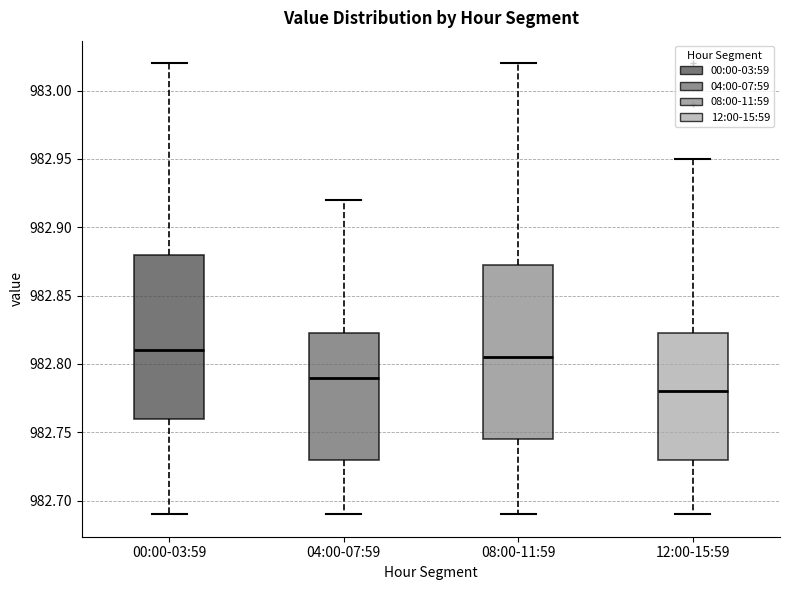

Reading left to right, transcribe this box plot: for each box, give where its median line is, the range the box spans, and where its two whiskers end, as read against the y-axis. The values are not printed on the chart, so give them approximately, as read against the axis.

00:00-03:59: median 982.810, box 982.760 to 982.880, whiskers 982.690 to 983.020
04:00-07:59: median 982.790, box 982.730 to 982.825, whiskers 982.690 to 982.920
08:00-11:59: median 982.805, box 982.745 to 982.875, whiskers 982.690 to 983.020
12:00-15:59: median 982.780, box 982.730 to 982.825, whiskers 982.690 to 982.950